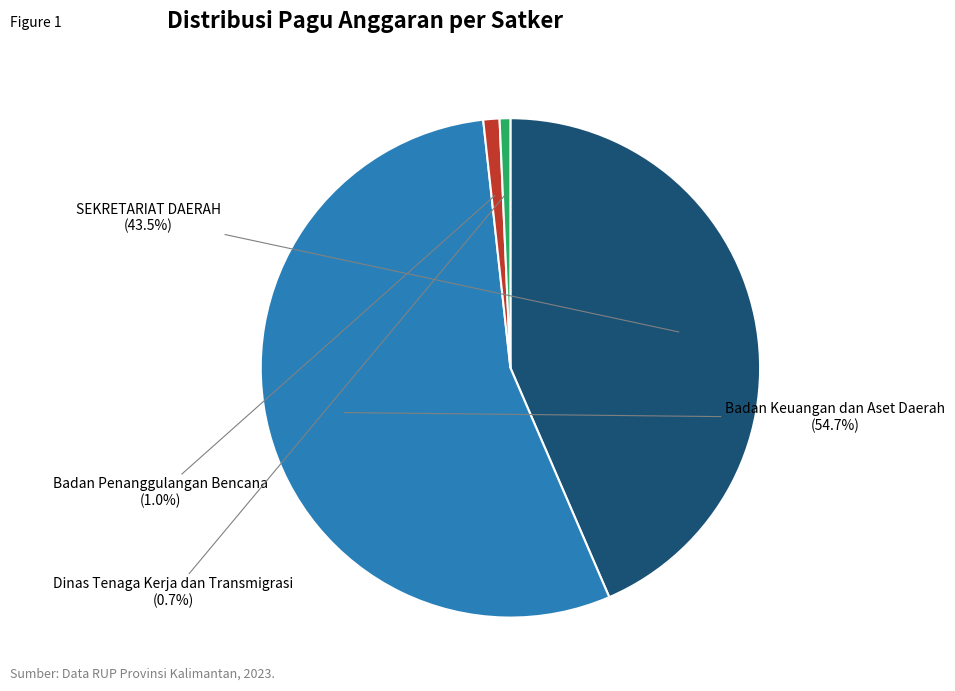

Which category has the biggest portion of the pie?

Badan Keuangan dan Aset Daerah